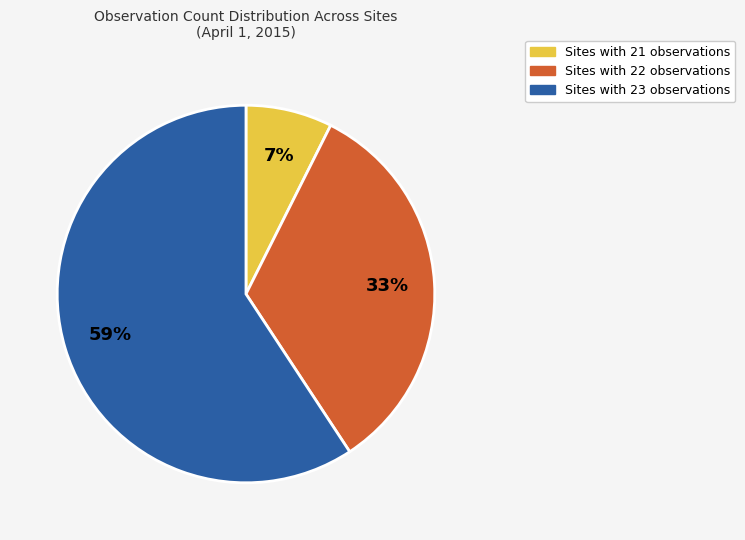

Does any single category account for the majority?

Yes